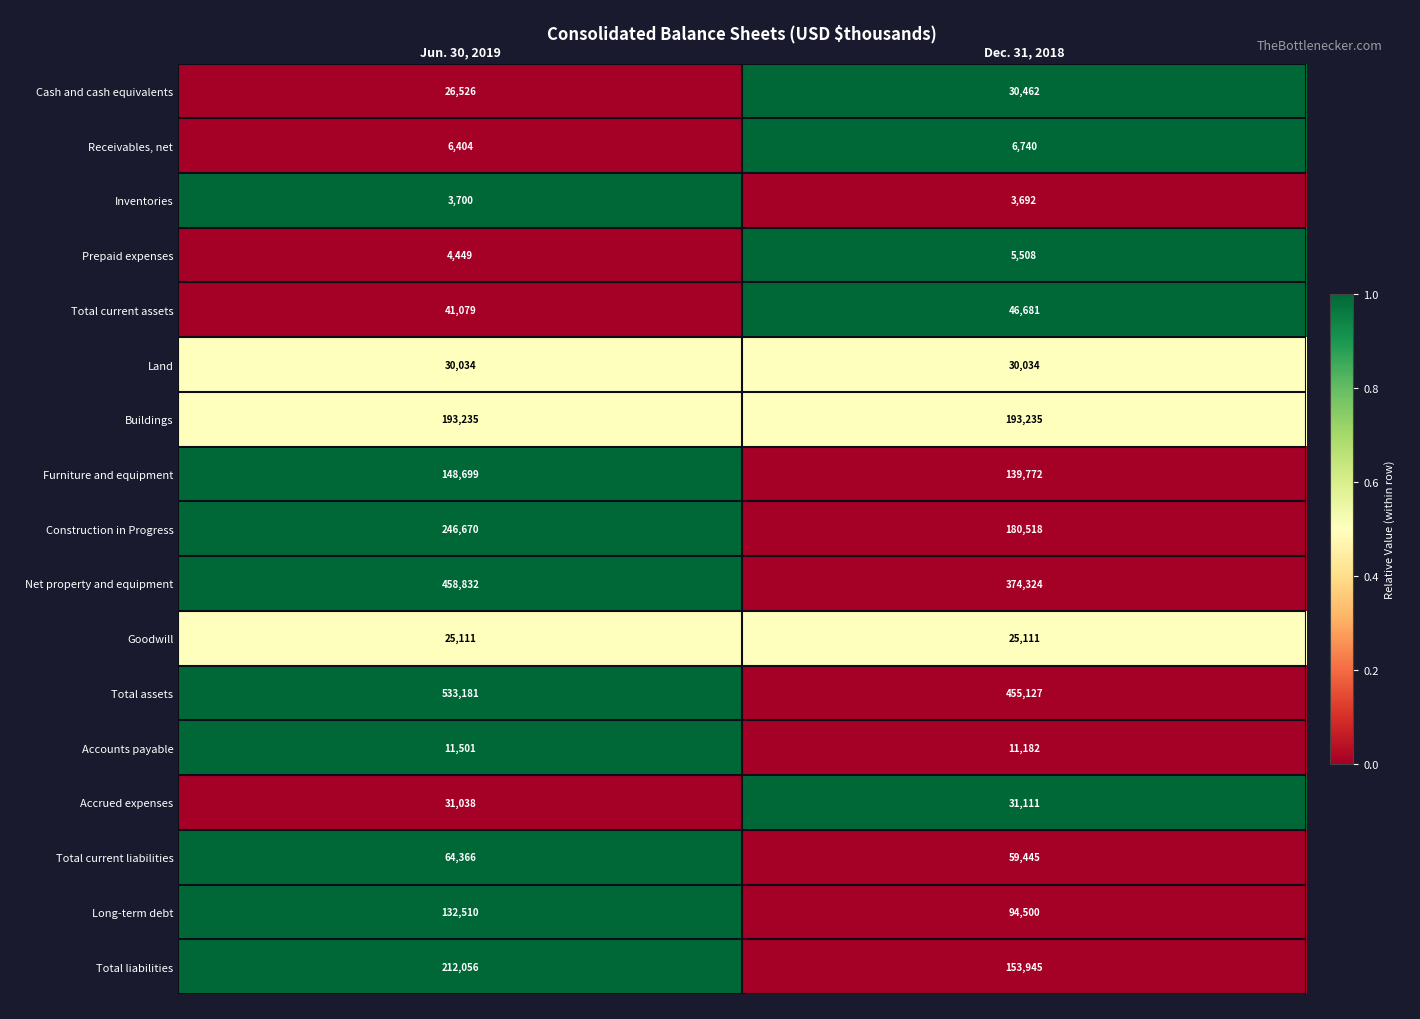

Between Jun. 30, 2019 and Dec. 31, 2018, which series saw the biggest shift?

Net property and equipment